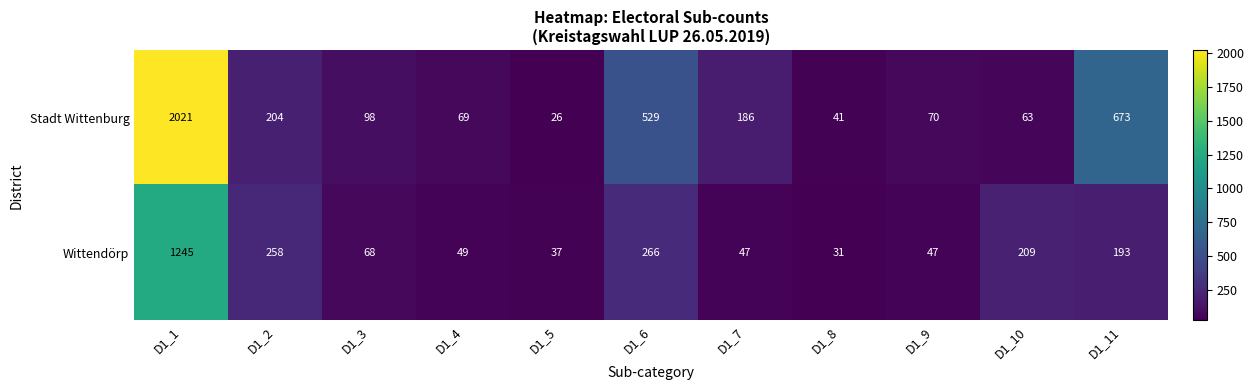

What is the difference between the maximum and minimum values in the Wittendörp series?

1214